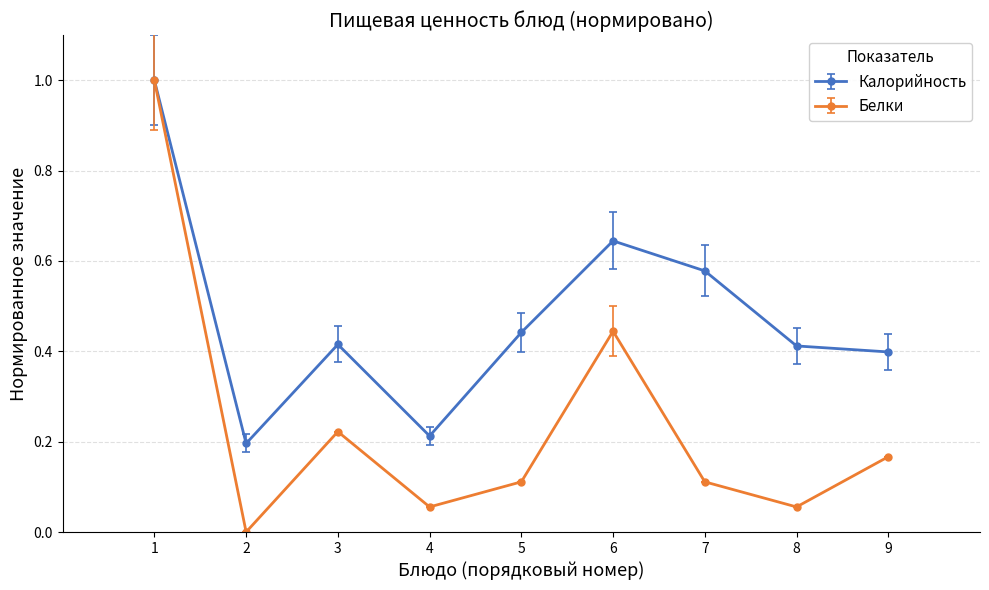

Rank the series by their average value, from lowest to highest.

Белки, Калорийность